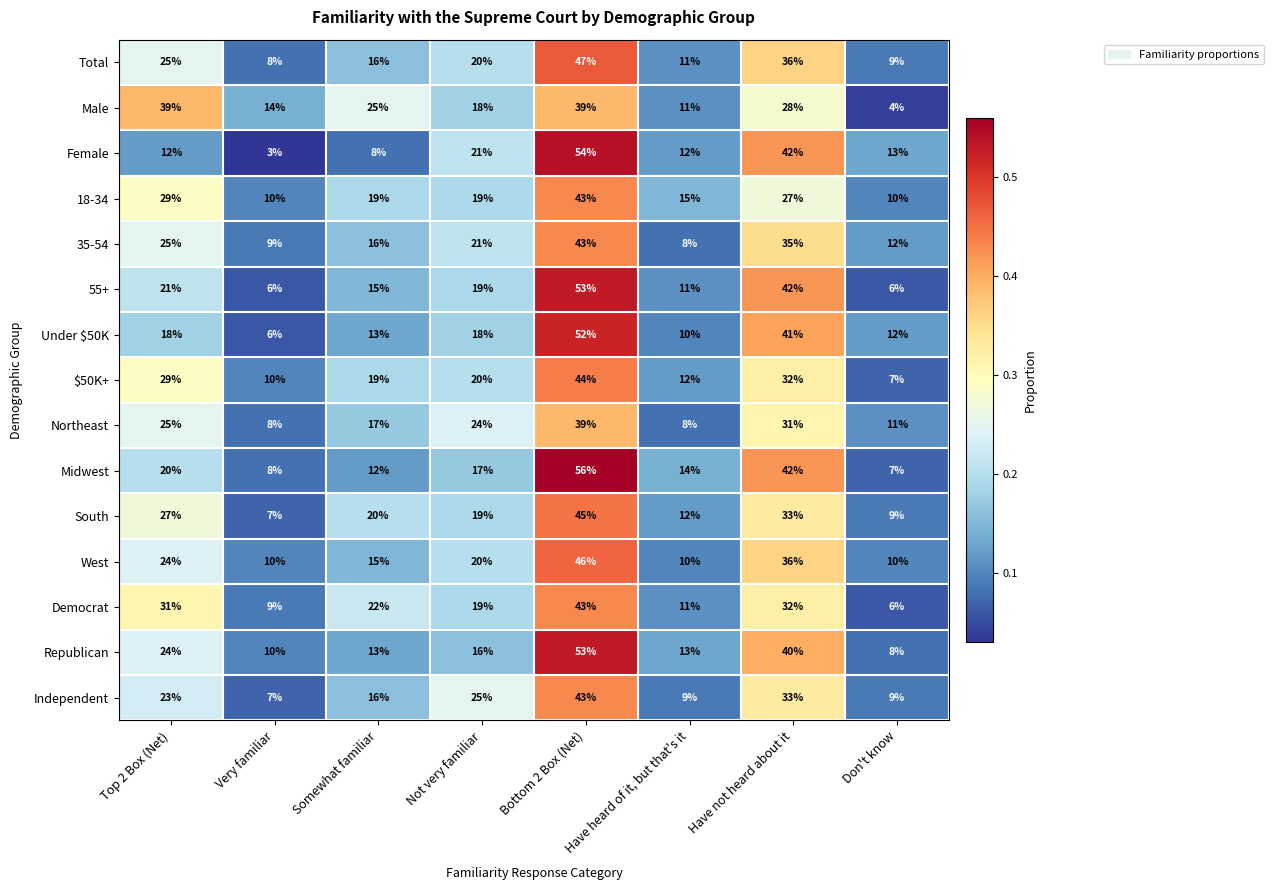

List the labels in order of Total value, smallest first.

Very familiar, Don't know, Have heard of it, but that's it, Somewhat familiar, Not very familiar, Top 2 Box (Net), Have not heard about it, Bottom 2 Box (Net)